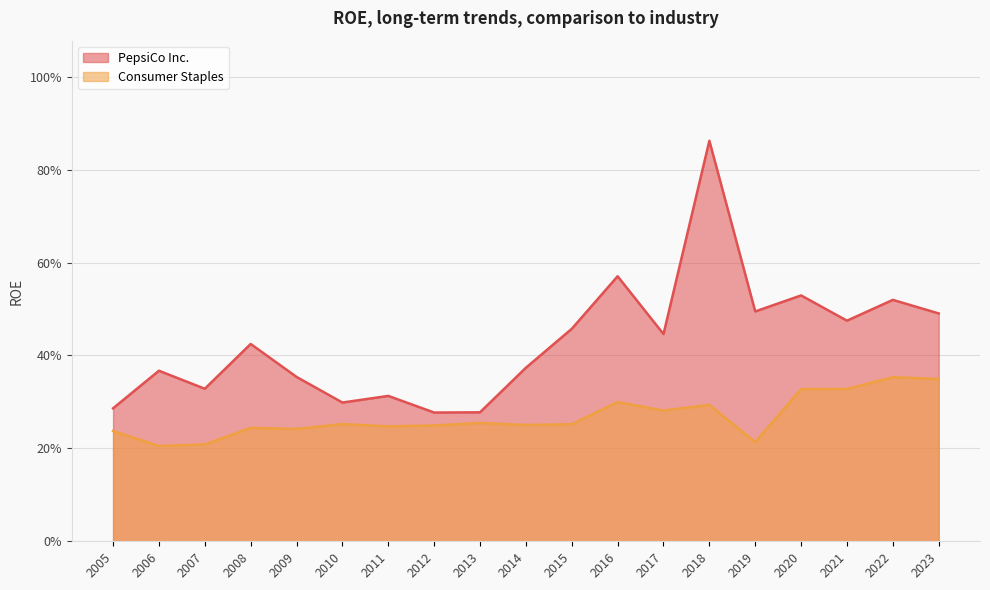

What are all the series names shown in the legend?

PepsiCo Inc., Consumer Staples